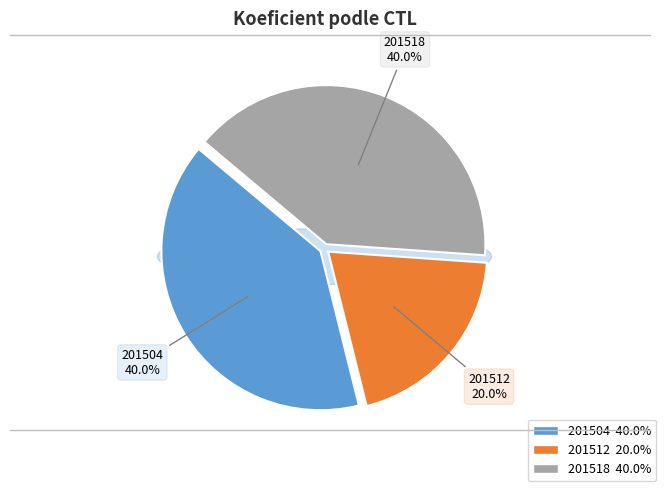

To the nearest percent, what percentage of the pie is 201512?

20%